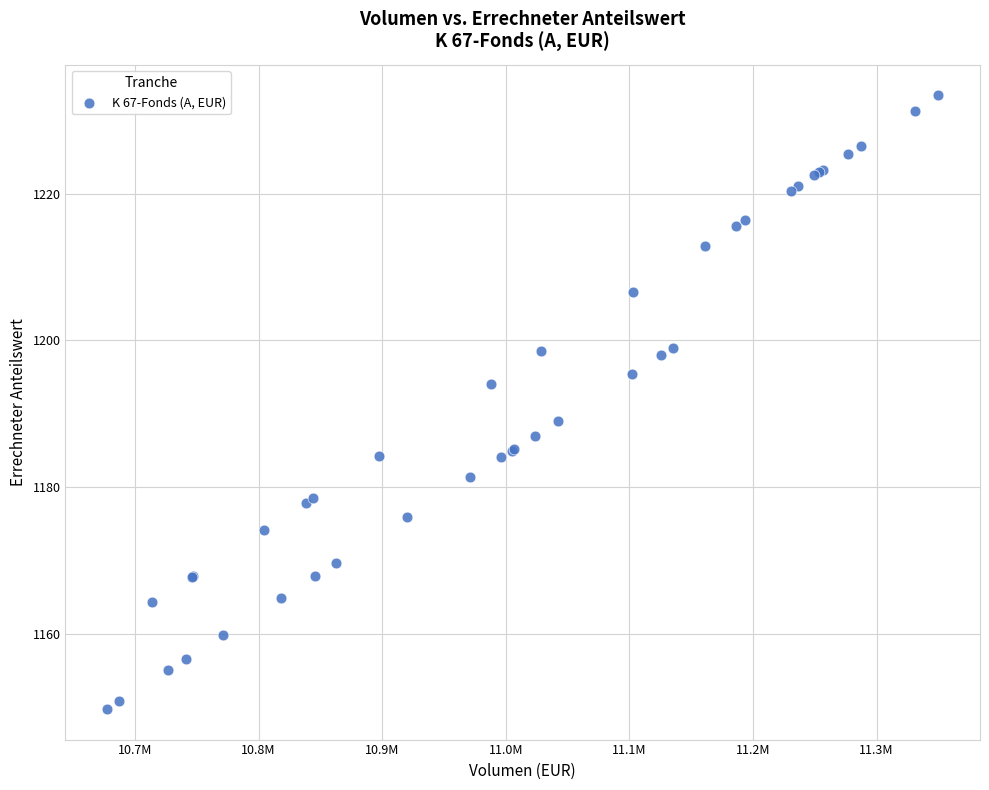

What Y value in the scatter plot is closest to 1191?

1189.0